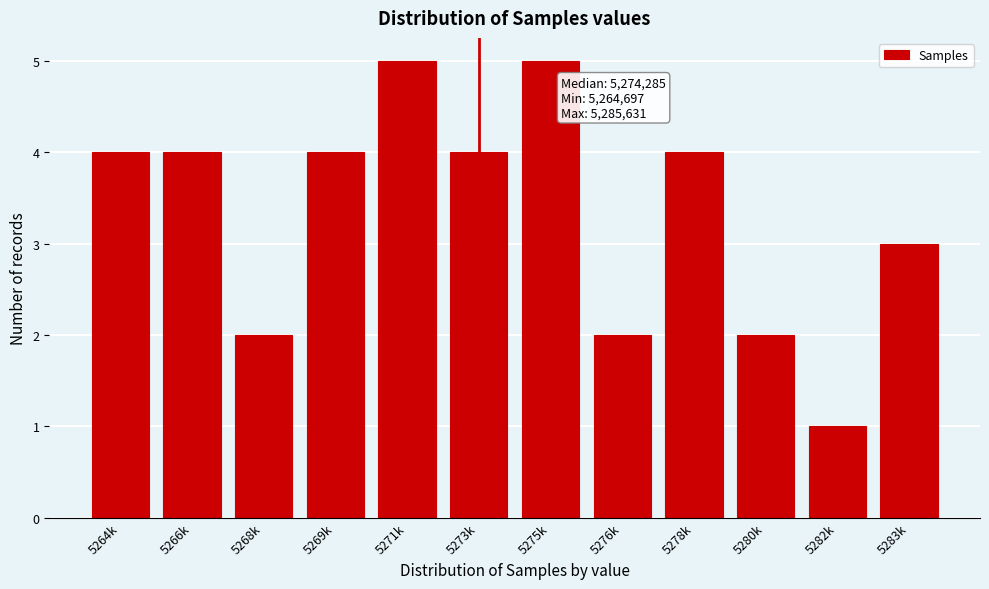

Reading right to left, what are all the values shown in this chart?

3	1	2	4	2	5	4	5	4	2	4	4